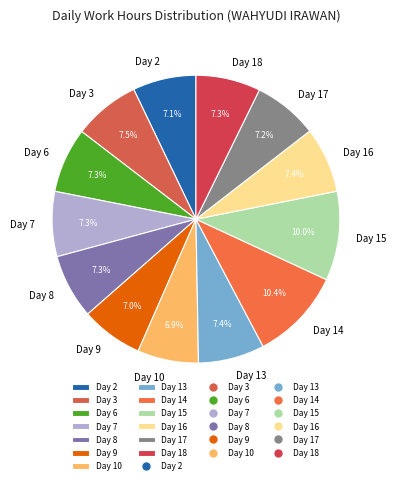

To the nearest percent, what is the average slice percentage?

8%